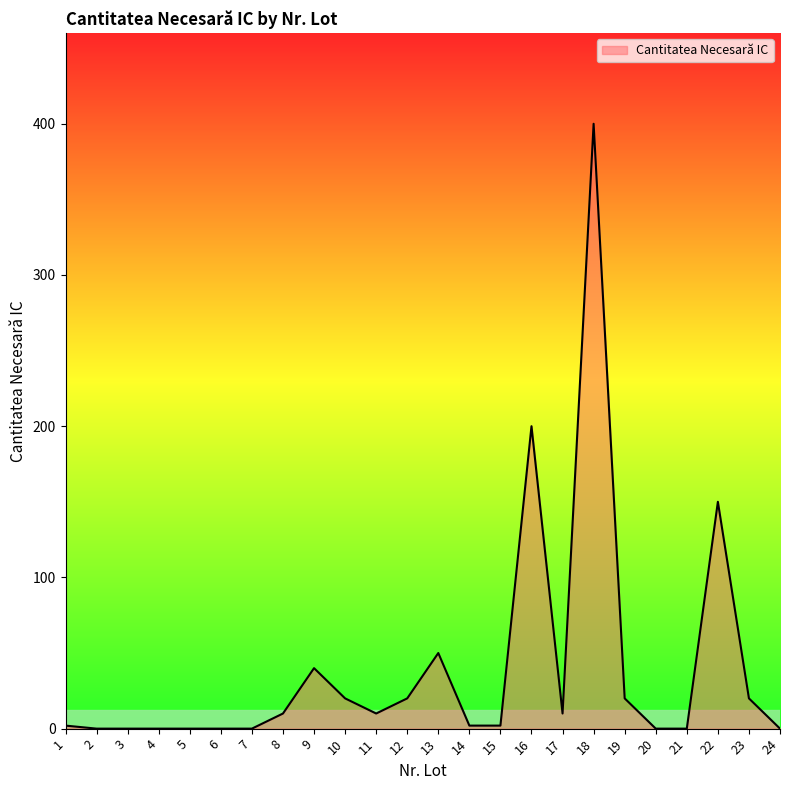

Does the chart display data point markers on the line(s)?

No